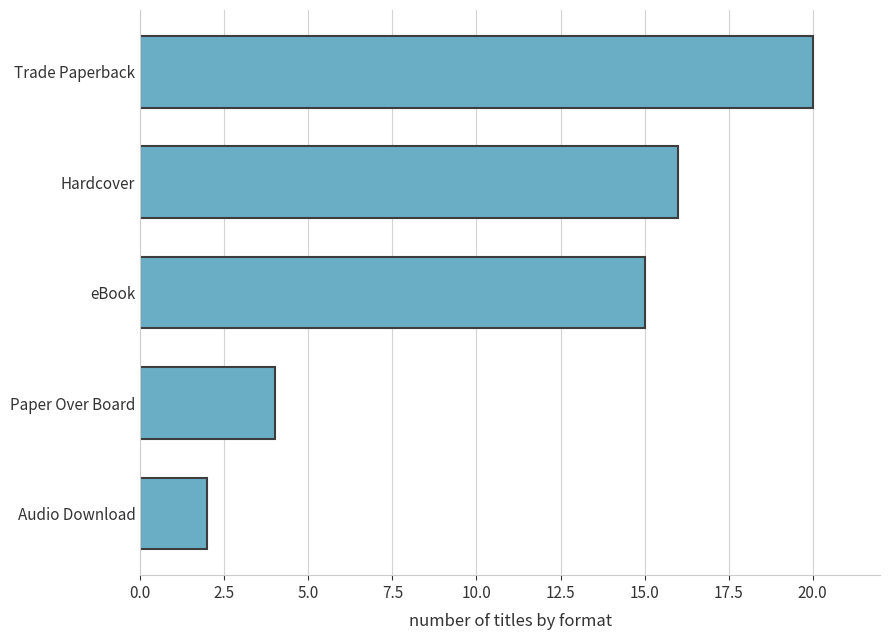

Reading bottom to top, what are all the values shown in this chart?

2	4	15	16	20